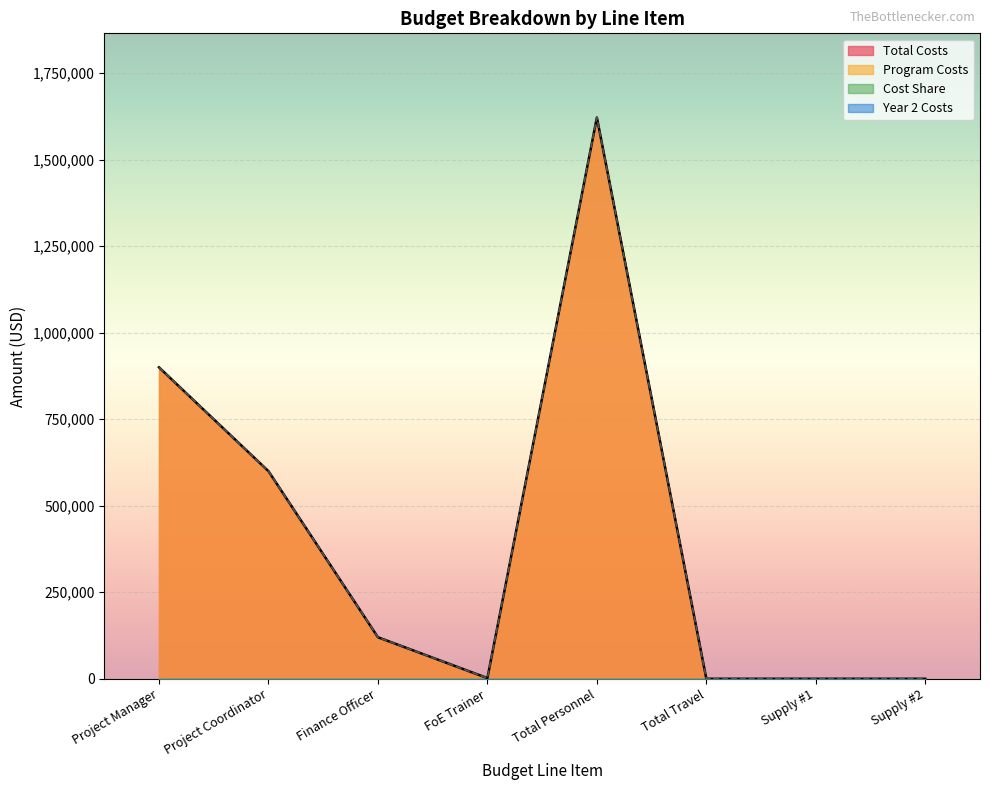

What are all the series names shown in the legend?

Total Costs, Program Costs, Cost Share, Year 2 Costs